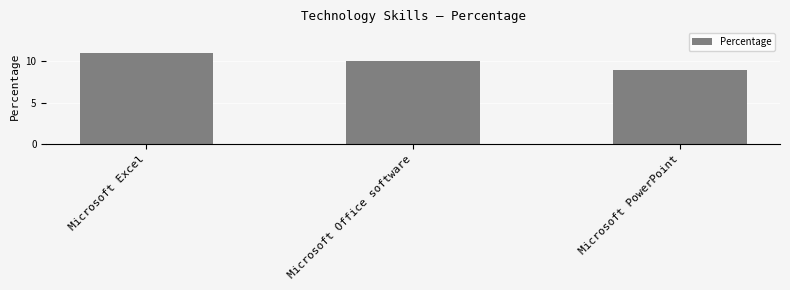

The chart shows a value of 5 at Microsoft PowerPoint. True or false?

False